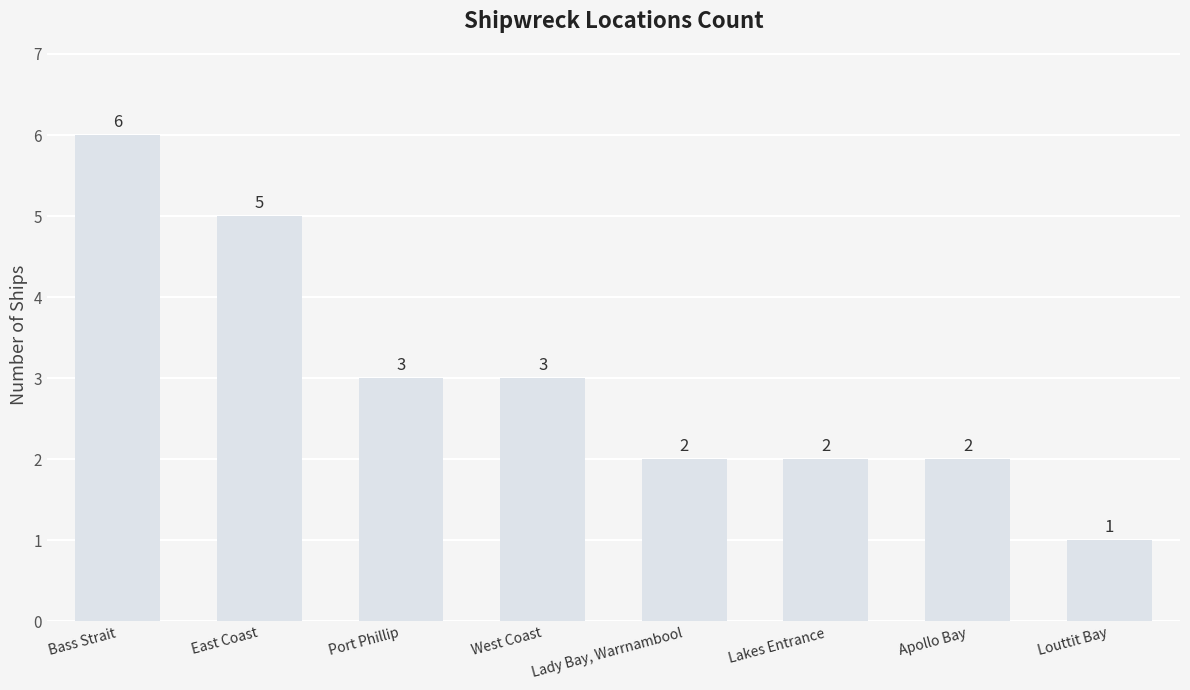

What is the label of the 1st bar from the right?

Louttit Bay